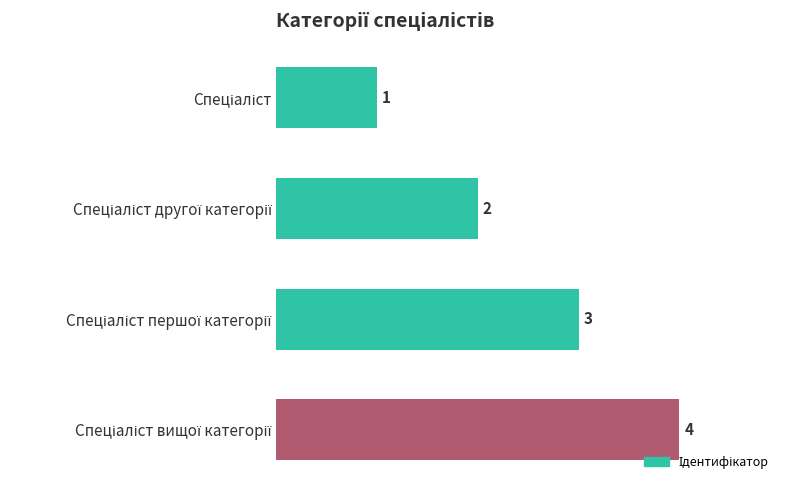

What is the difference between the maximum and minimum values?

3